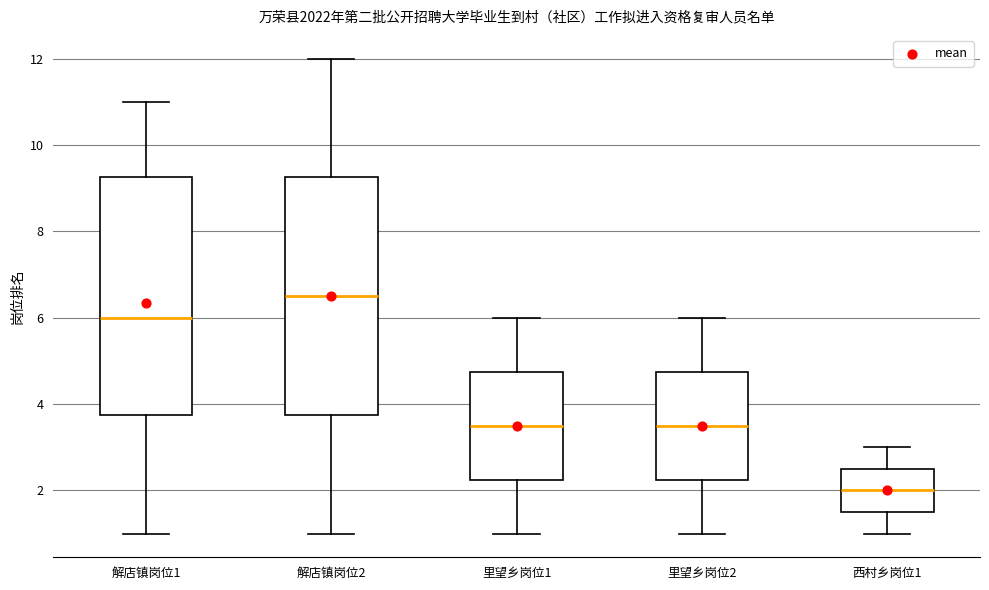

Which box has the highest median line?

解店镇岗位2